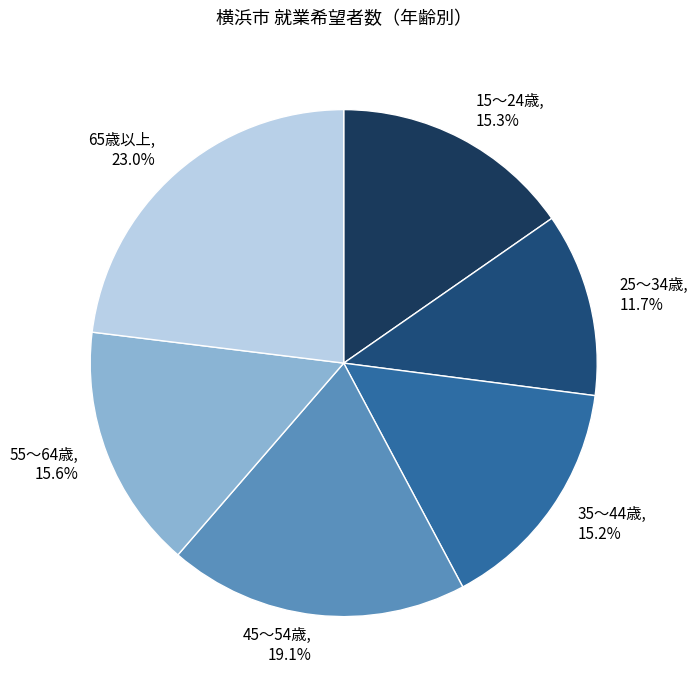

What is the largest slice in the pie chart?

65歳以上